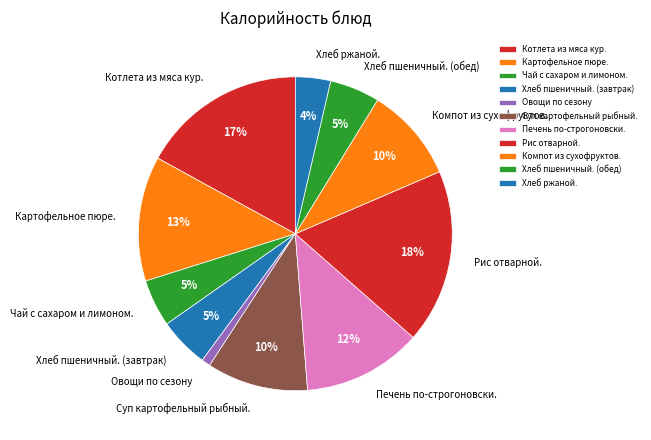

Which has a higher value, Печень по-строгоновски. or Компот из сухофруктов.?

Печень по-строгоновски.